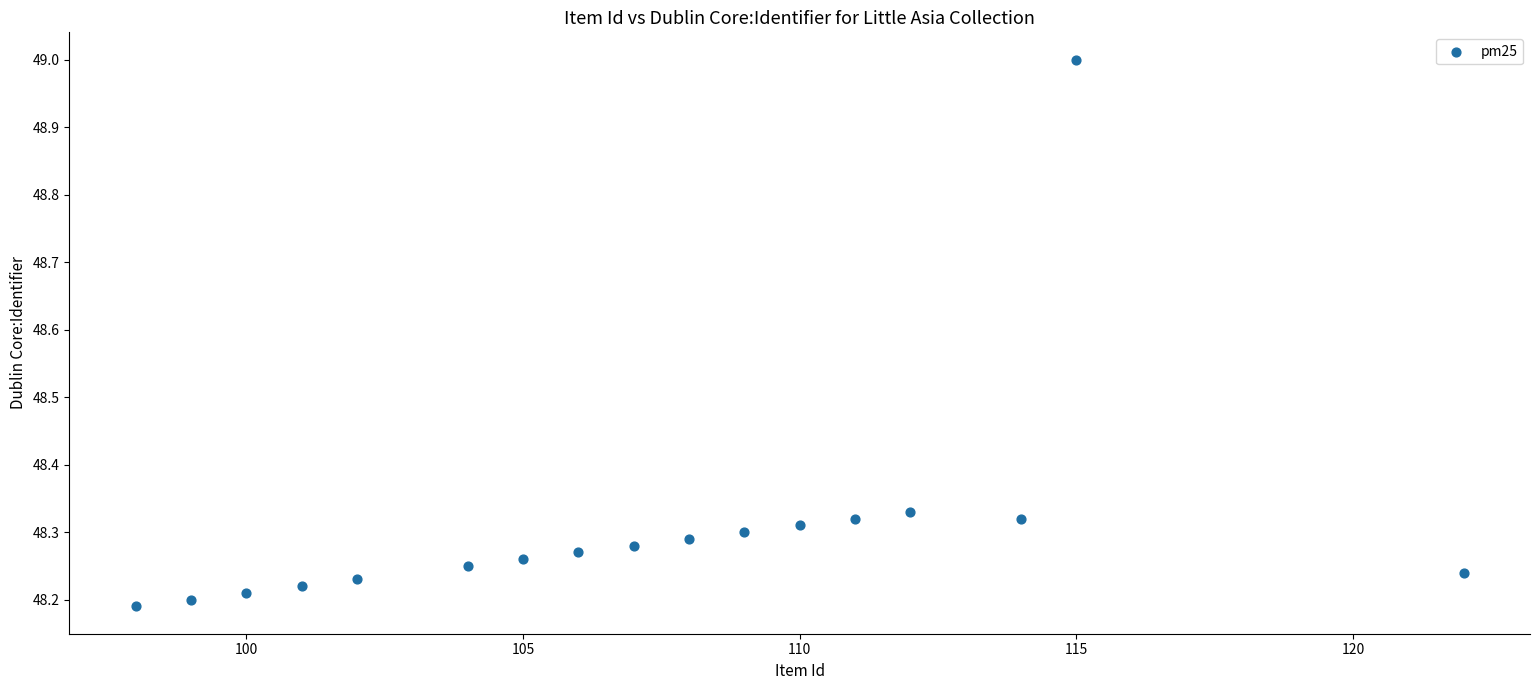

What is the range of Y values (max minus min)?

0.8